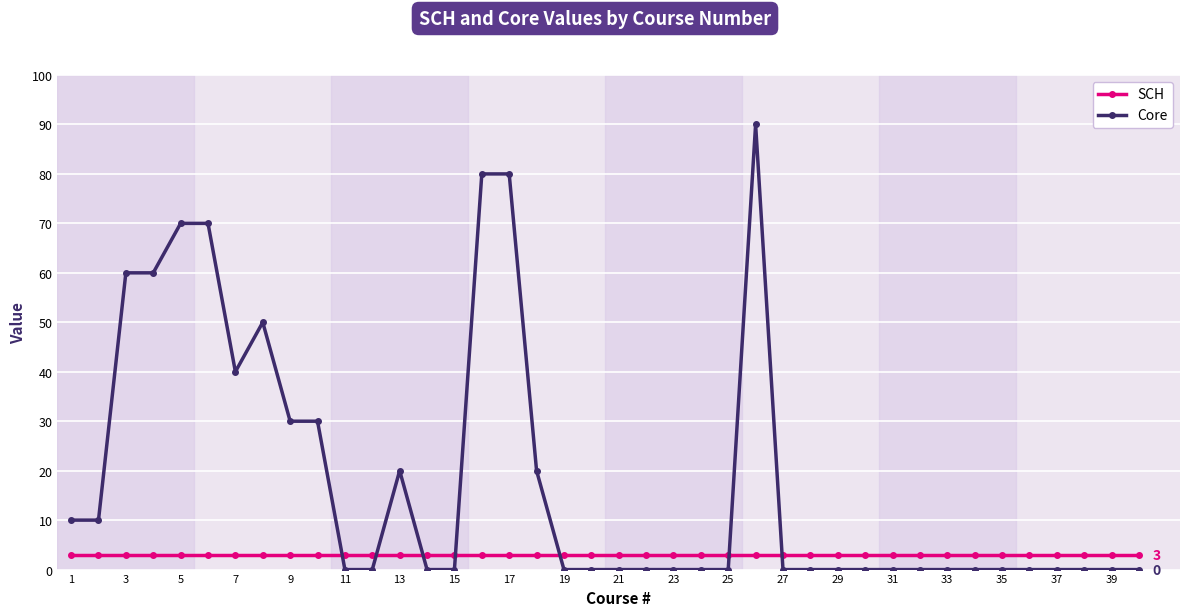

How many intersections are there between SCH and Core?

7